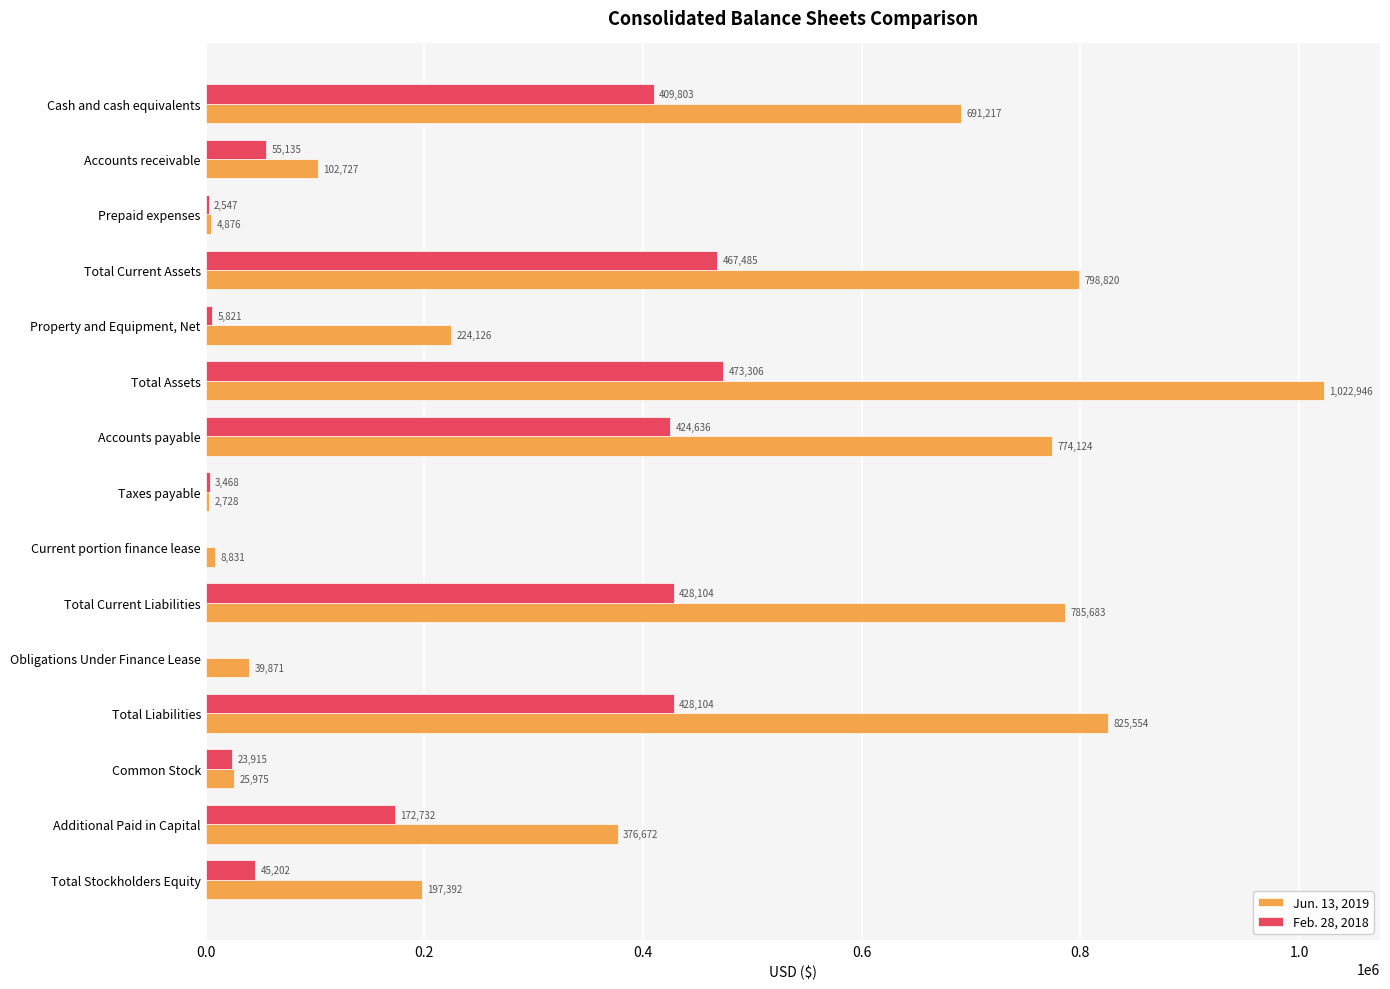

At which label is Jun. 13, 2019 closest to 512837?

Additional Paid in Capital